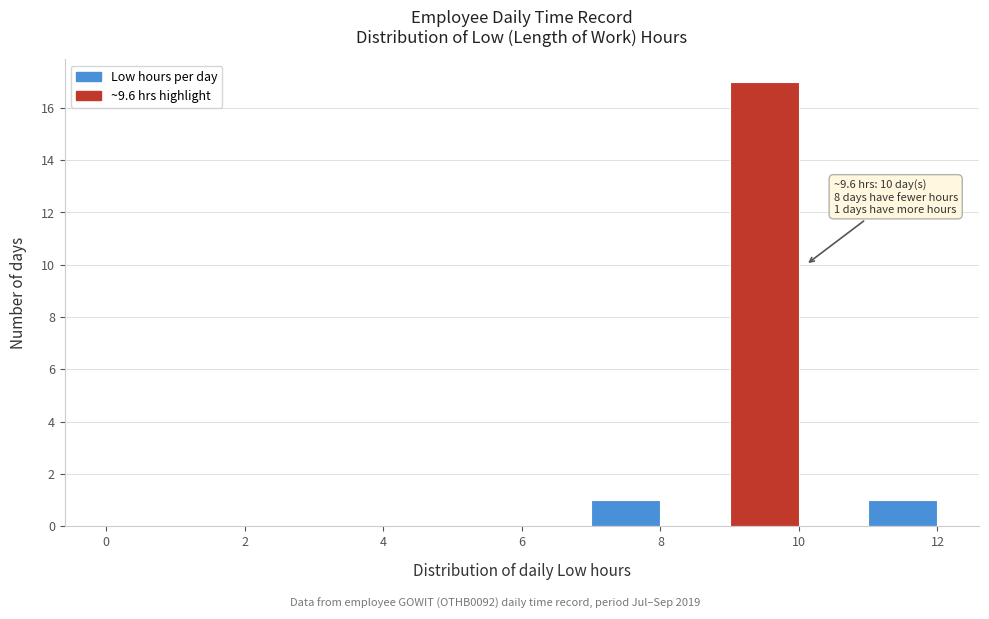

Over which range of the x-axis is the bar tallest?

9 to 10